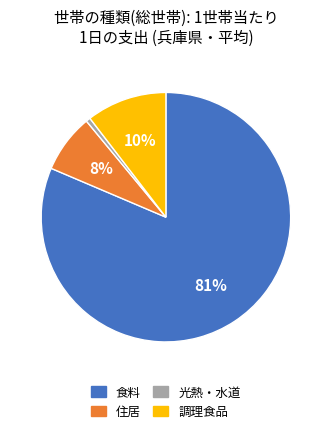

Does any single category account for the majority?

Yes